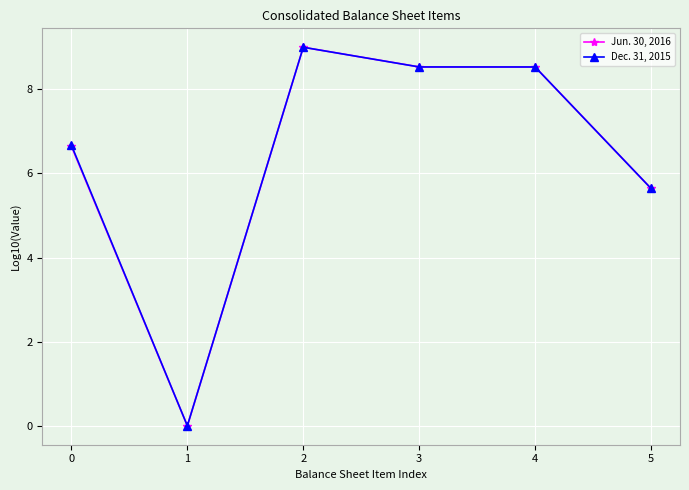

Rank the series by their average value, from highest to lowest.

Dec. 31, 2015, Jun. 30, 2016